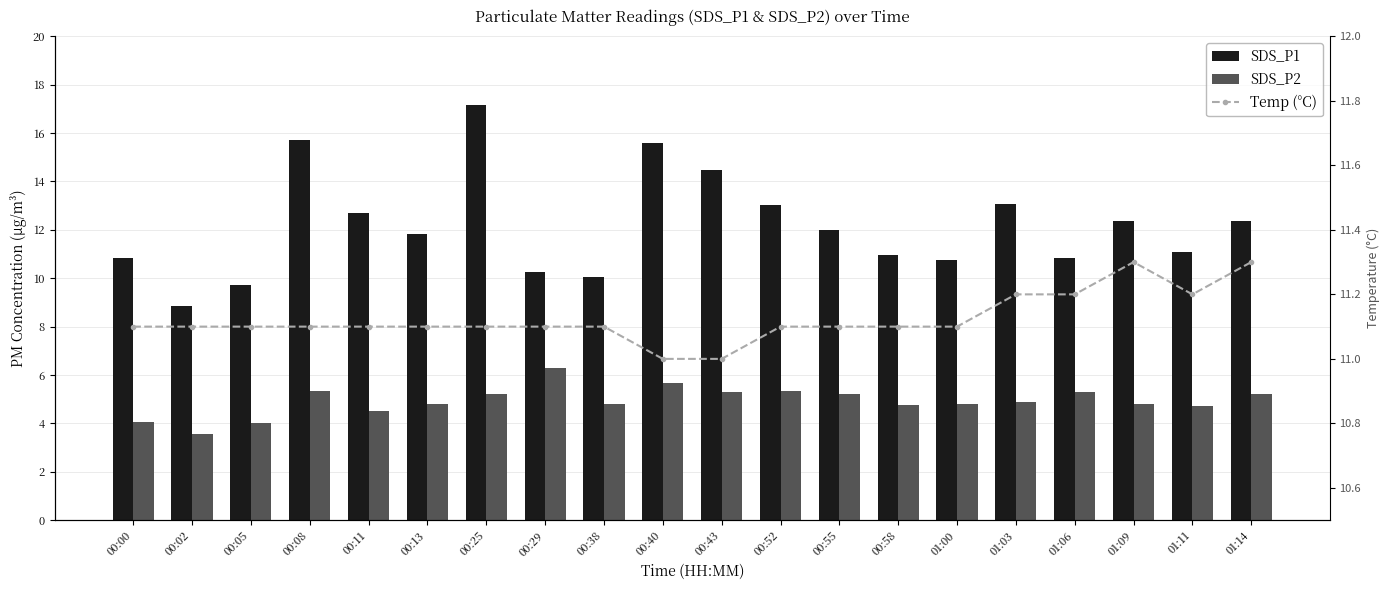

What position from the left is 01:00?

15